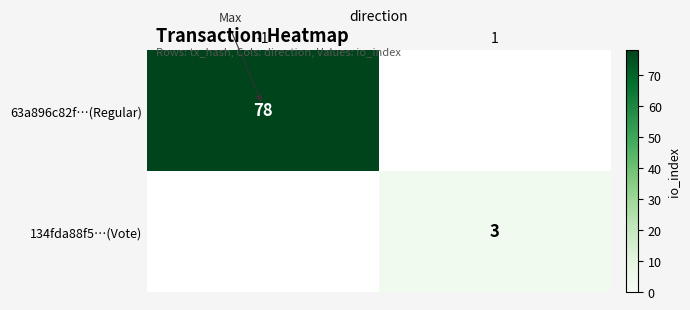

True or false: 63a896c82f…(Regular) has a value of 78 at -1.

True